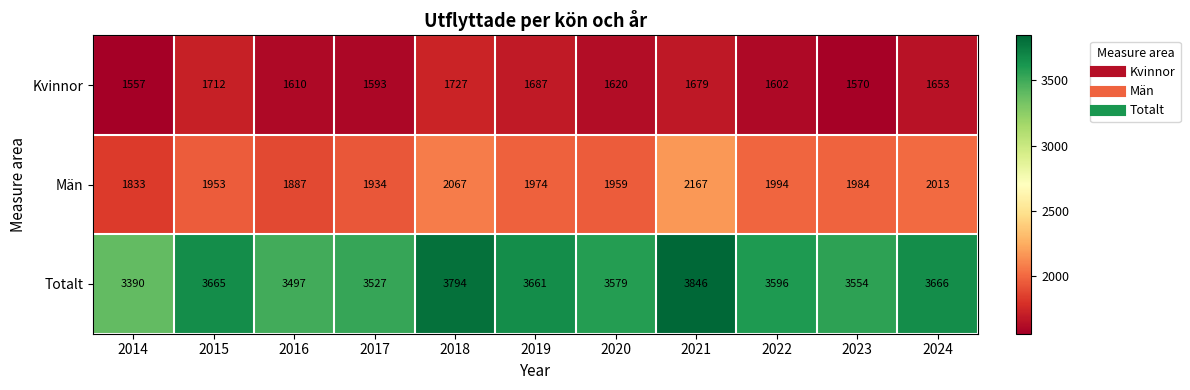

What is the difference between the maximum and second lowest values in the Män series?

280